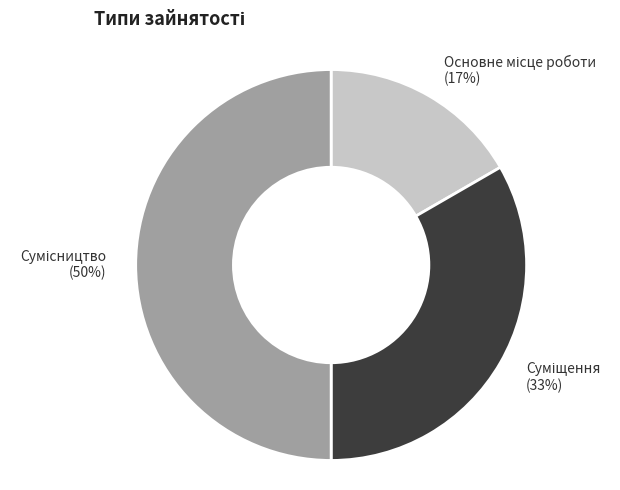

How many slices are in this pie chart?

3